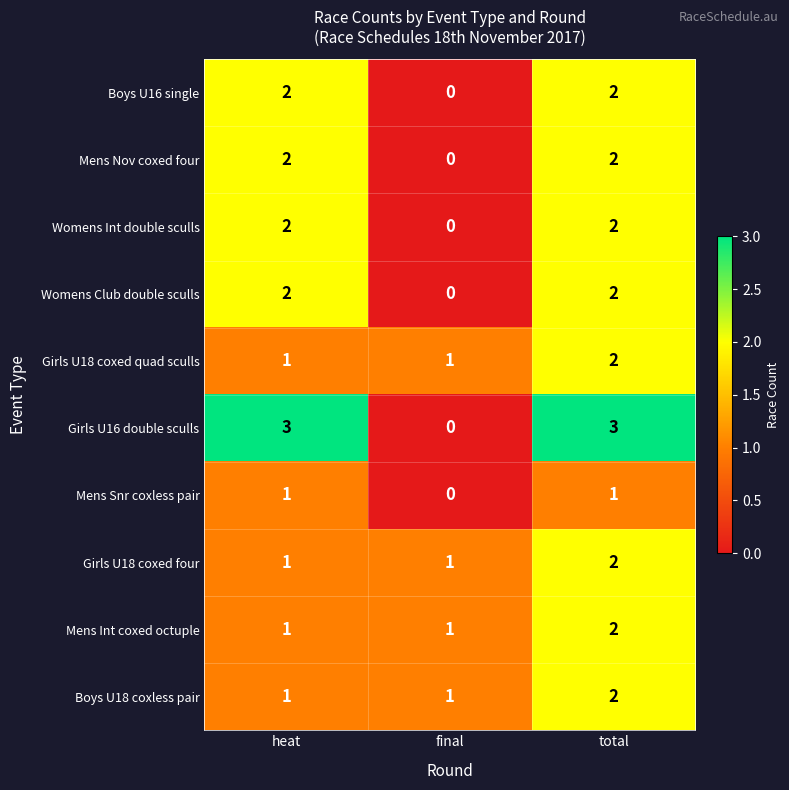

Is it true that Girls U18 coxed four equals 2 at final?

False